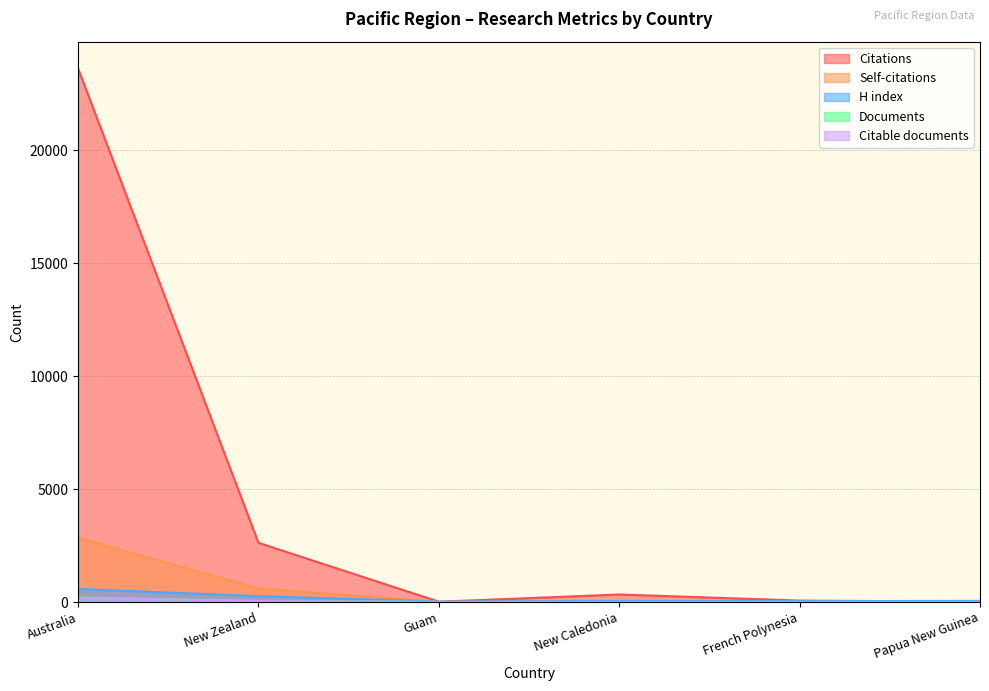

Between Guam and New Caledonia, which is larger?

New Caledonia